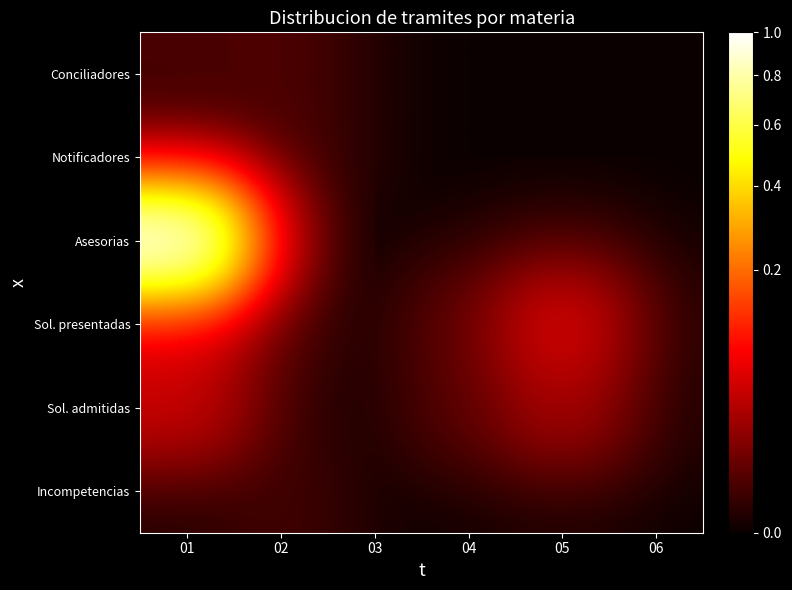

Which label corresponds to the largest value in the chart?

01